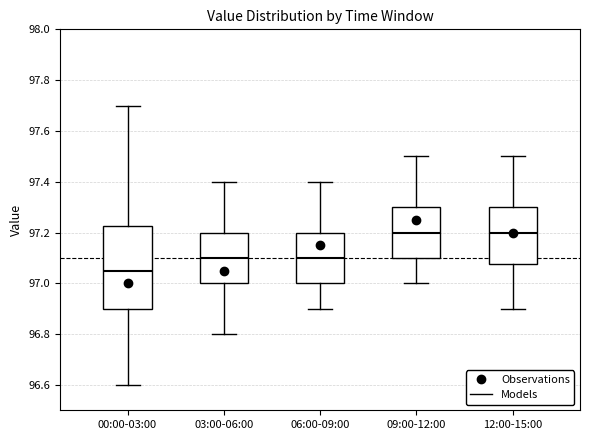

Which box has the lowest median line?

00:00-03:00